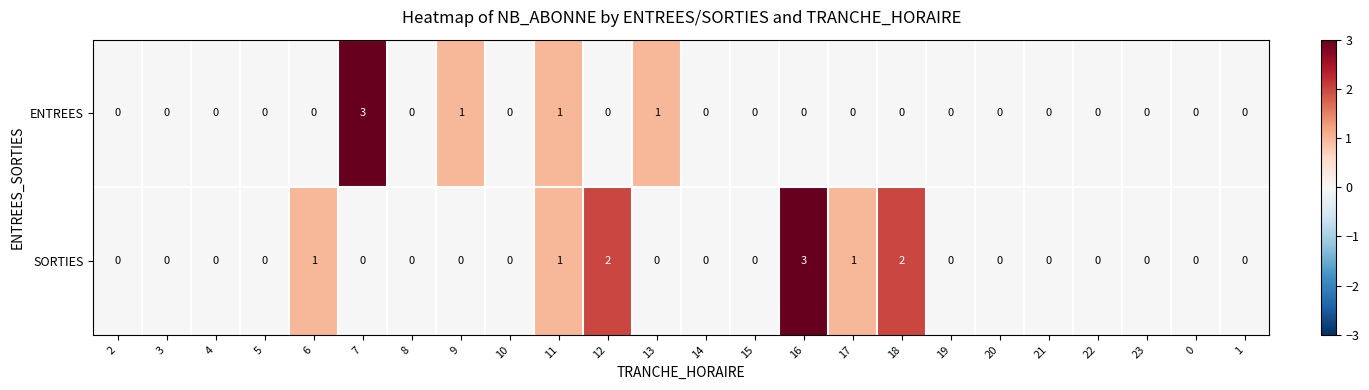

Rank the series at 7 from lowest to highest value.

SORTIES, ENTREES